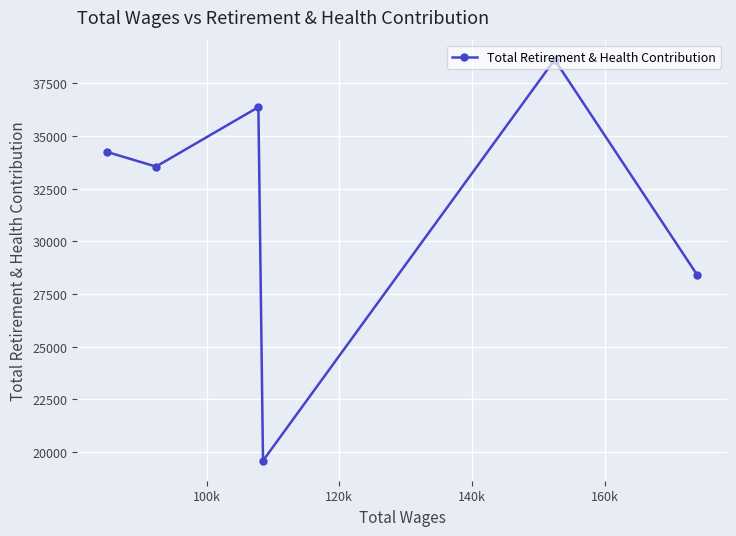

How many data points does each series have?

6